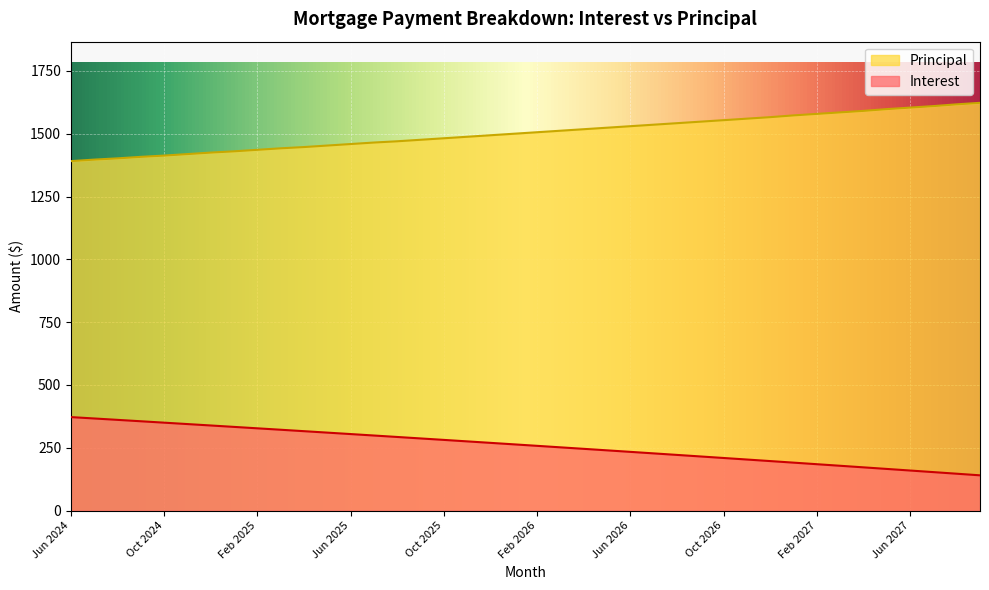

What is the average value of the Interest series?

259.2